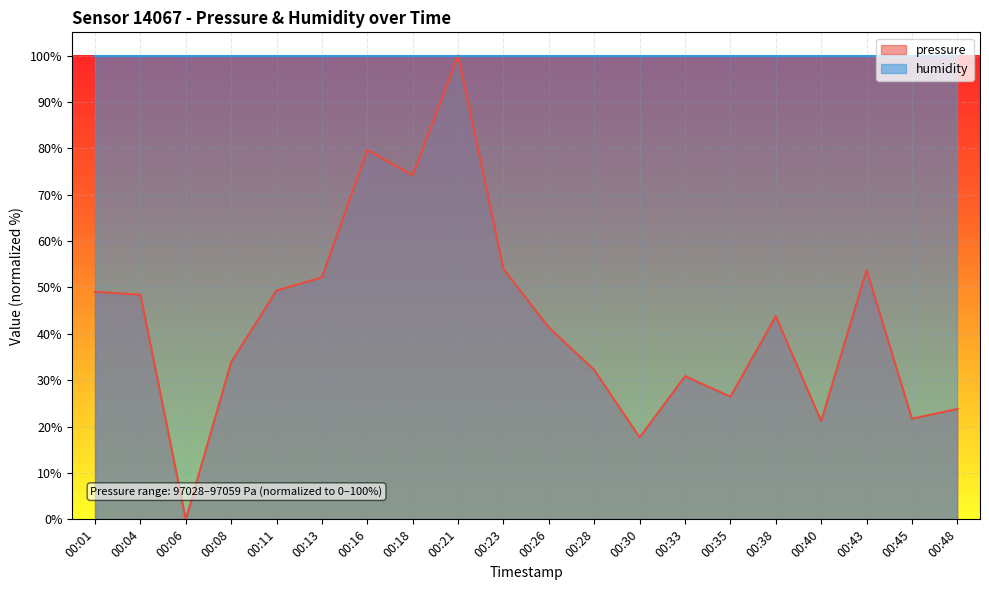

Count the number of values greater than 43.

10